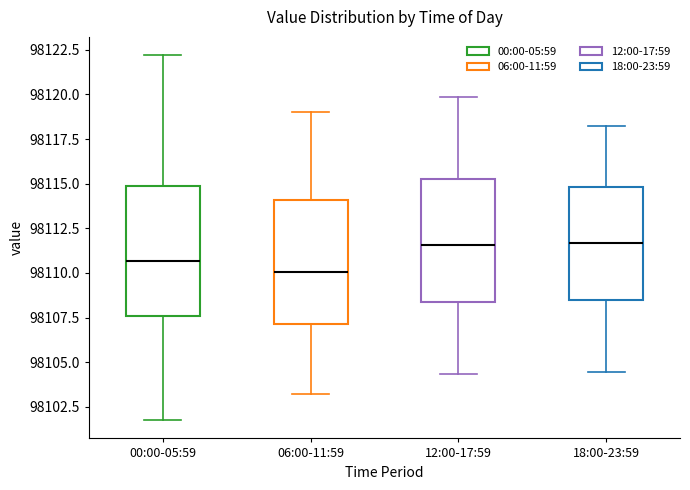

Where does the median line of the box for 18:00-23:59 sit on the y-axis? The values are not printed on the chart, so give them approximately, as read against the axis.

98111.5